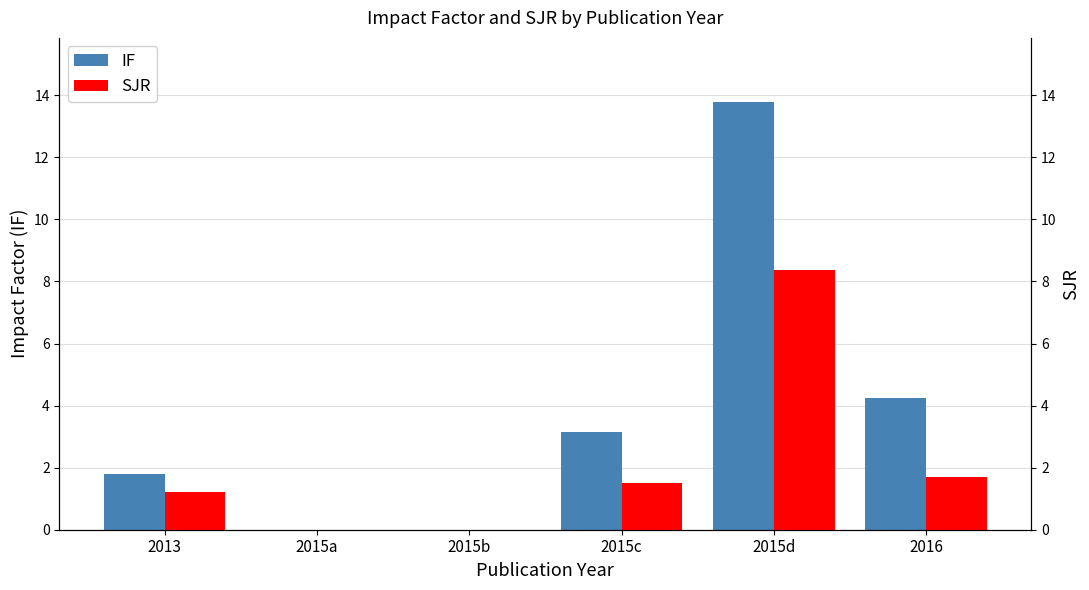

What is the label of the 6th bar from the left?

2016